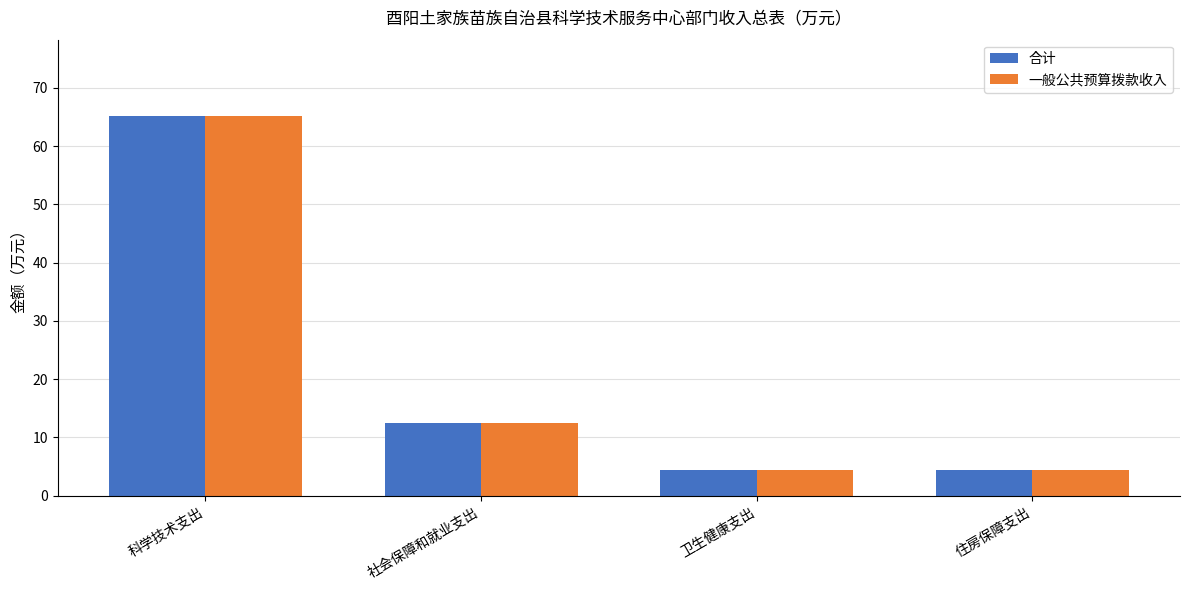

Is the value of 一般公共预算拨款收入 at 卫生健康支出 greater than the value of 合计 at 社会保障和就业支出?

No